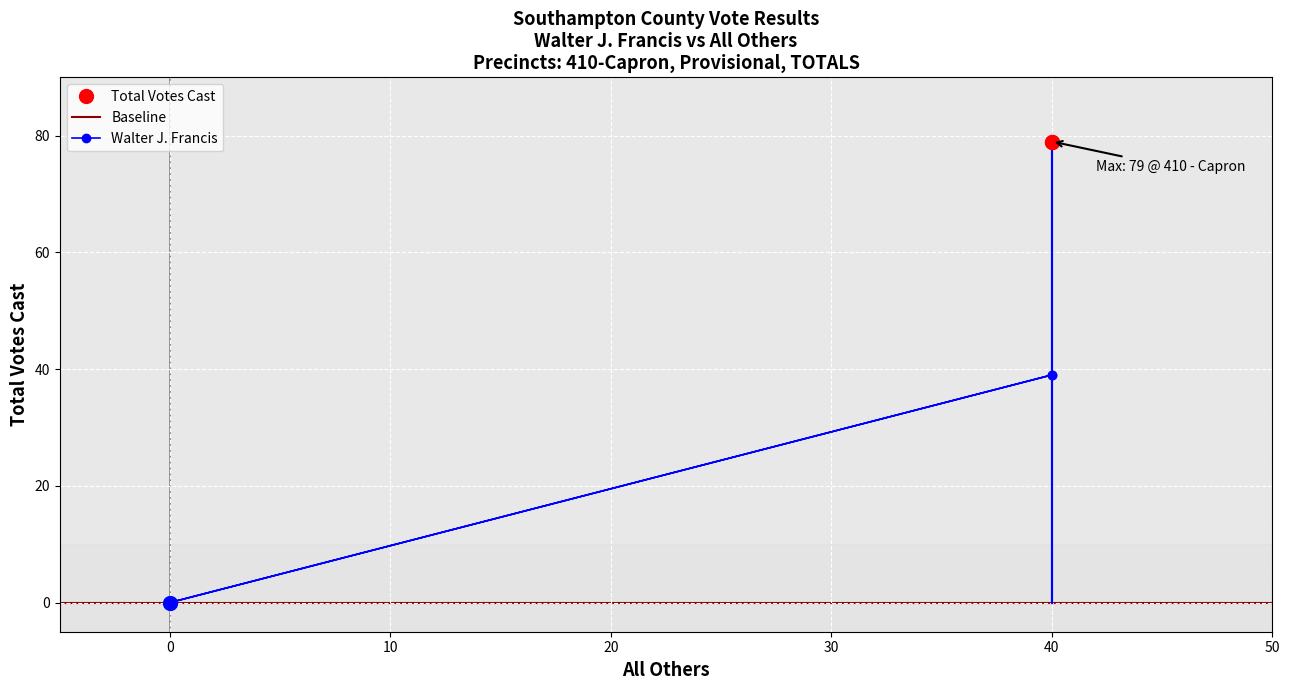

What is the spread (max minus min) of values at 410 - Capron?

40